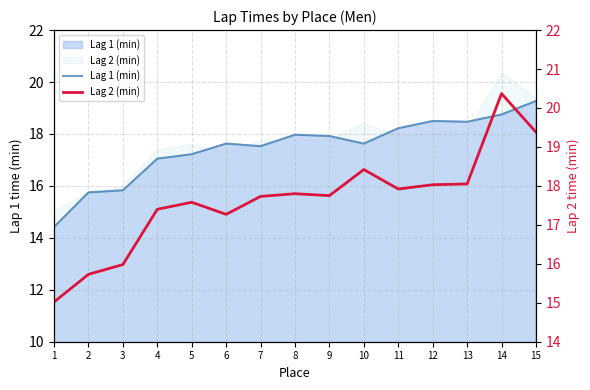

How many interior local peaks does the Lag 2 (min) series have?

4